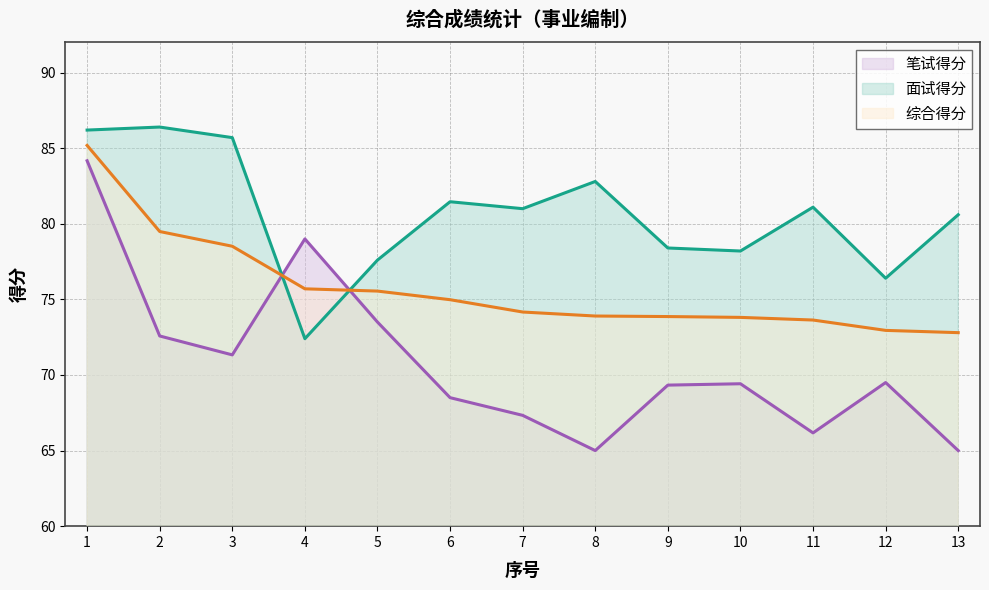

At 9, list the series in order from largest to smallest.

面试得分, 综合得分, 笔试得分